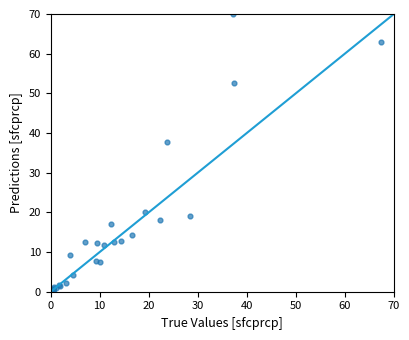

What Y value in the scatter plot is closest to 35?

37.8